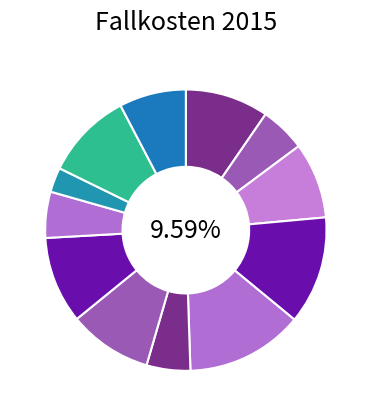

Rank the categories by value from lowest to highest.

Gehirnerschütterung, Spontangeburt, Angina pectoris, Akute Bronchitis, Diabetes mellitus, Cholelithiasis, Akuter Myokardinfarkt, Pneumonie, Chronische Krankheiten, Multiple Sklerose, Herzinsuffizienz, Bösartige Neubildung